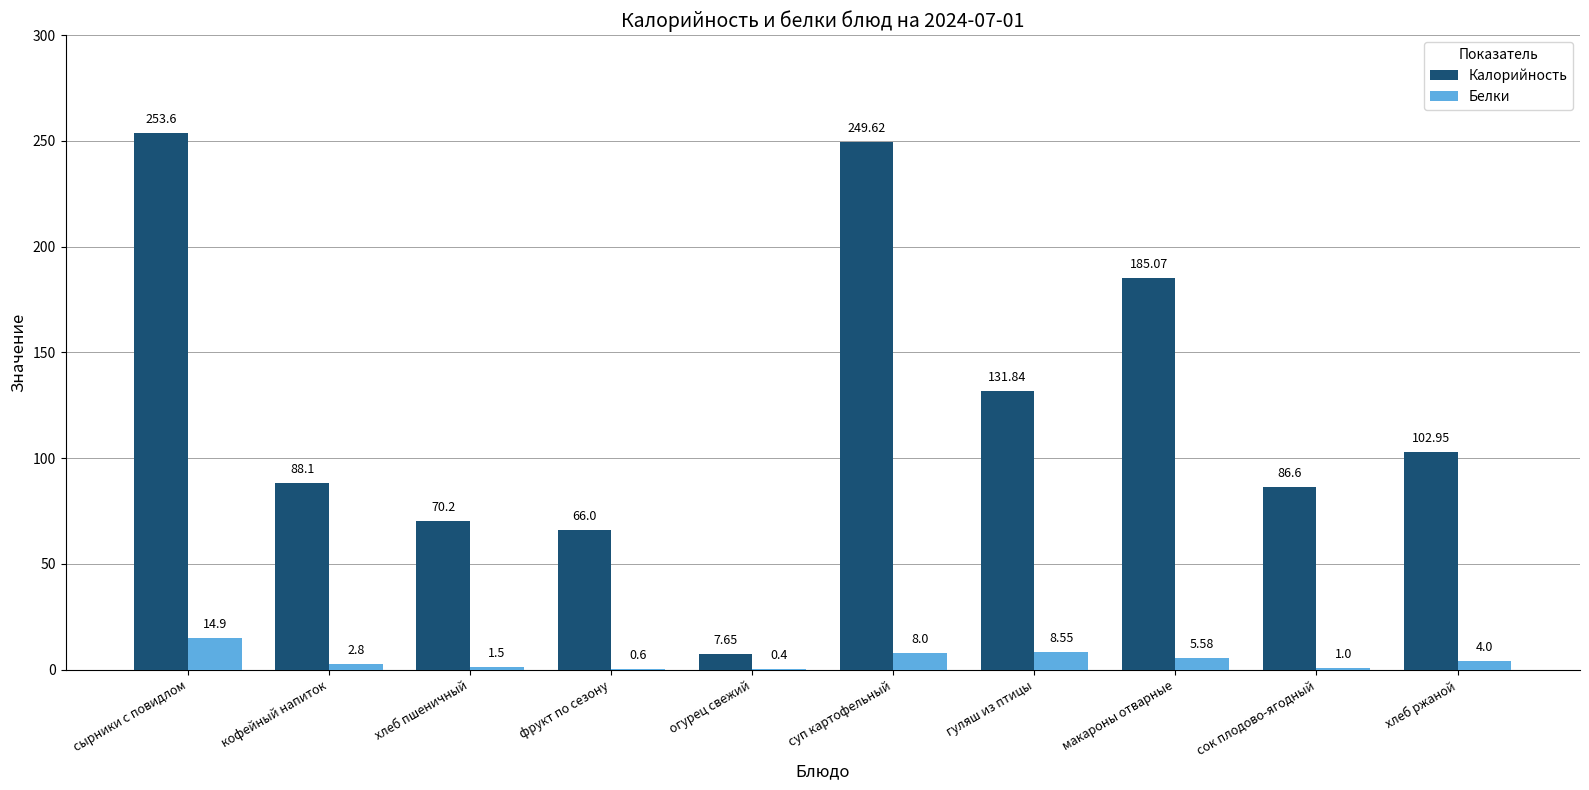

Is the value of Белки at хлеб ржаной greater than the value of Калорийность at хлеб пшеничный?

No